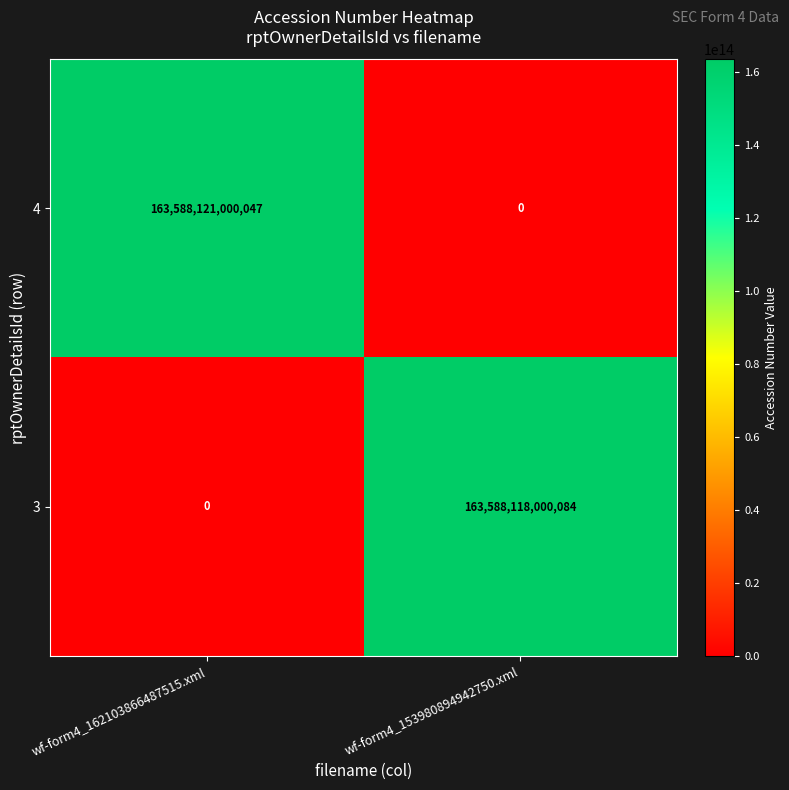

Which series has the widest spread of values?

4